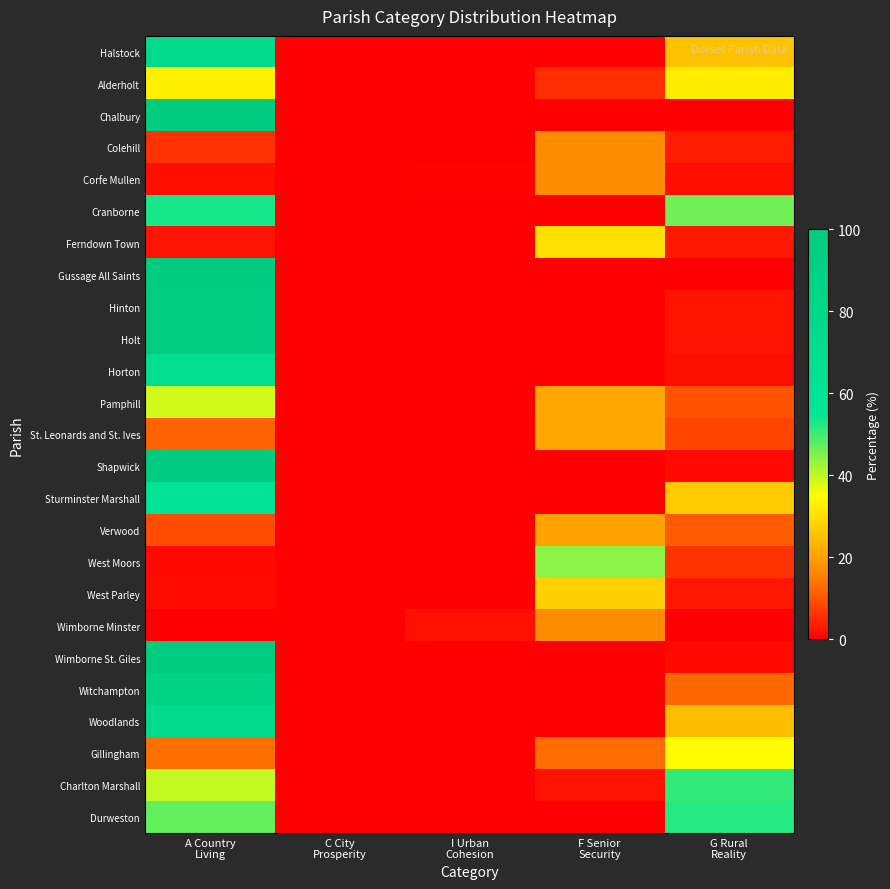

Reading left to right, extract all data points from this chart.

Halstock: A Country
Living=74.5	C City
Prosperity=0.0	I Urban
Cohesion=0.0	F Senior
Security=0.0	G Rural
Reality=25.5
Alderholt: A Country
Living=32.8	C City
Prosperity=0.0	I Urban
Cohesion=0.0	F Senior
Security=5.4	G Rural
Reality=32.3
Chalbury: A Country
Living=100.0	C City
Prosperity=0.0	I Urban
Cohesion=0.0	F Senior
Security=0.0	G Rural
Reality=0.0
Colehill: A Country
Living=6.0	C City
Prosperity=0.0	I Urban
Cohesion=0.0	F Senior
Security=16.9	G Rural
Reality=3.4
Corfe Mullen: A Country
Living=1.9	C City
Prosperity=0.0	I Urban
Cohesion=0.6	F Senior
Security=16.9	G Rural
Reality=1.7
Cranborne: A Country
Living=53.1	C City
Prosperity=0.0	I Urban
Cohesion=0.0	F Senior
Security=0.0	G Rural
Reality=46.3
Ferndown Town: A Country
Living=2.5	C City
Prosperity=0.0	I Urban
Cohesion=0.0	F Senior
Security=30.4	G Rural
Reality=2.8
Gussage All Saints: A Country
Living=100.0	C City
Prosperity=0.0	I Urban
Cohesion=0.0	F Senior
Security=0.0	G Rural
Reality=0.0
Hinton: A Country
Living=97.8	C City
Prosperity=0.0	I Urban
Cohesion=0.0	F Senior
Security=0.0	G Rural
Reality=2.2
Holt: A Country
Living=96.7	C City
Prosperity=0.0	I Urban
Cohesion=0.0	F Senior
Security=0.0	G Rural
Reality=2.4
Horton: A Country
Living=67.7	C City
Prosperity=0.0	I Urban
Cohesion=0.0	F Senior
Security=0.0	G Rural
Reality=1.7
Pamphill: A Country
Living=38.6	C City
Prosperity=0.0	I Urban
Cohesion=0.0	F Senior
Security=21.2	G Rural
Reality=9.8
St. Leonards and St. Ives: A Country
Living=11.6	C City
Prosperity=0.0	I Urban
Cohesion=0.0	F Senior
Security=21.3	G Rural
Reality=8.1
Shapwick: A Country
Living=98.8	C City
Prosperity=0.0	I Urban
Cohesion=0.0	F Senior
Security=0.0	G Rural
Reality=1.2
Sturminster Marshall: A Country
Living=59.6	C City
Prosperity=0.0	I Urban
Cohesion=0.0	F Senior
Security=0.0	G Rural
Reality=26.9
Verwood: A Country
Living=9.0	C City
Prosperity=0.0	I Urban
Cohesion=0.0	F Senior
Security=20.5	G Rural
Reality=10.8
West Moors: A Country
Living=1.3	C City
Prosperity=0.0	I Urban
Cohesion=0.0	F Senior
Security=44.1	G Rural
Reality=6.2
West Parley: A Country
Living=1.5	C City
Prosperity=0.0	I Urban
Cohesion=0.0	F Senior
Security=27.9	G Rural
Reality=2.8
Wimborne Minster: A Country
Living=0.0	C City
Prosperity=0.1	I Urban
Cohesion=2.0	F Senior
Security=16.9	G Rural
Reality=0.0
Wimborne St. Giles: A Country
Living=98.8	C City
Prosperity=0.0	I Urban
Cohesion=0.0	F Senior
Security=0.0	G Rural
Reality=1.2
Witchampton: A Country
Living=87.6	C City
Prosperity=0.0	I Urban
Cohesion=0.0	F Senior
Security=0.0	G Rural
Reality=12.4
Woodlands: A Country
Living=74.5	C City
Prosperity=0.0	I Urban
Cohesion=0.0	F Senior
Security=0.0	G Rural
Reality=25.0
Gillingham: A Country
Living=13.2	C City
Prosperity=0.0	I Urban
Cohesion=0.0	F Senior
Security=13.0	G Rural
Reality=34.4
Charlton Marshall: A Country
Living=39.5	C City
Prosperity=0.0	I Urban
Cohesion=0.0	F Senior
Security=2.3	G Rural
Reality=51.2
Durweston: A Country
Living=47.3	C City
Prosperity=0.0	I Urban
Cohesion=0.0	F Senior
Security=0.0	G Rural
Reality=52.1